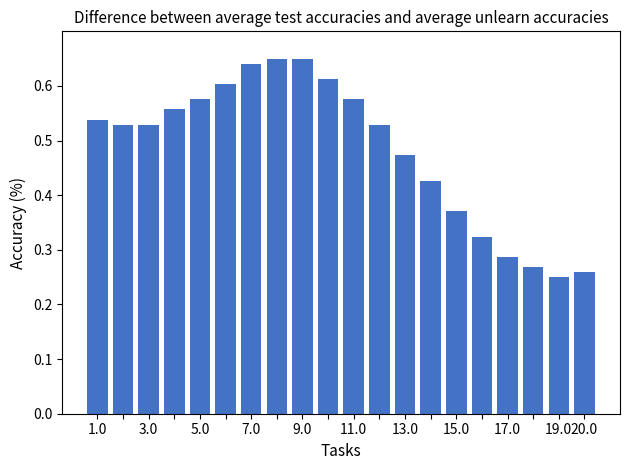

Does the chart contain any negative values?

No